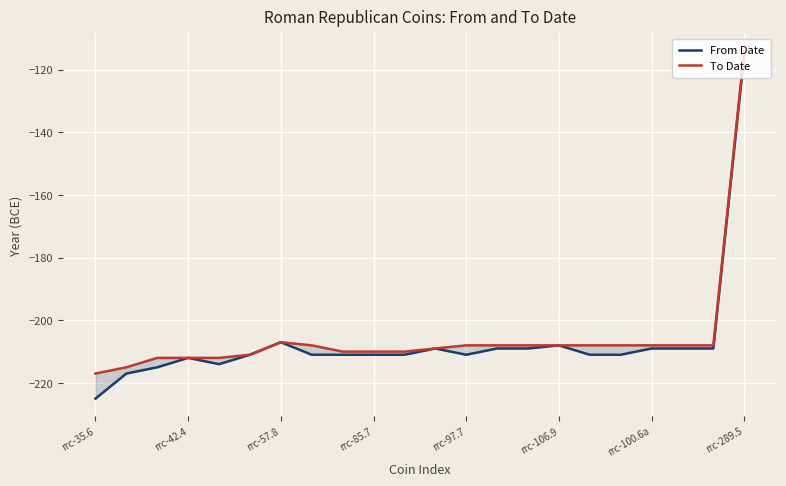

Which series has the largest range (max minus min)?

From Date